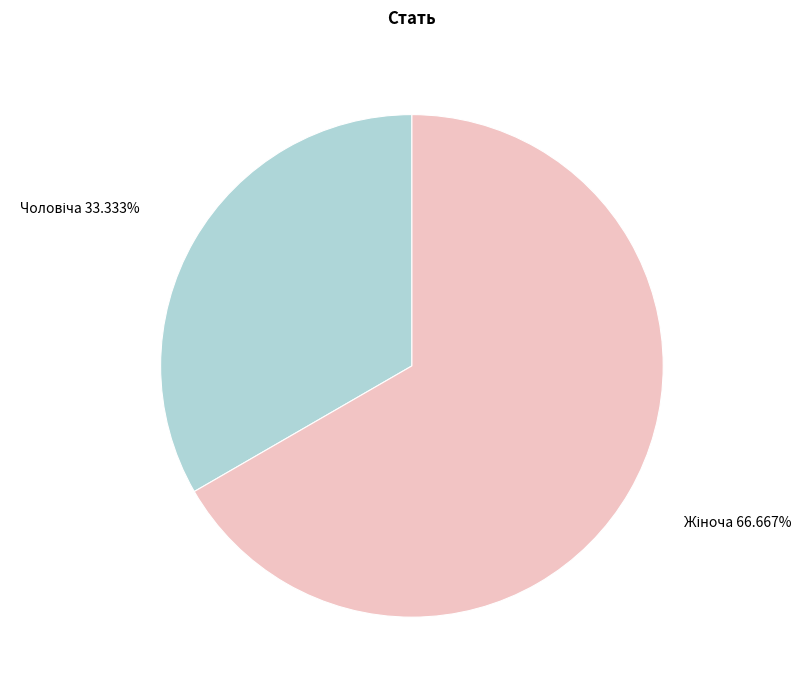

To the nearest percent, what is the average slice percentage?

50%